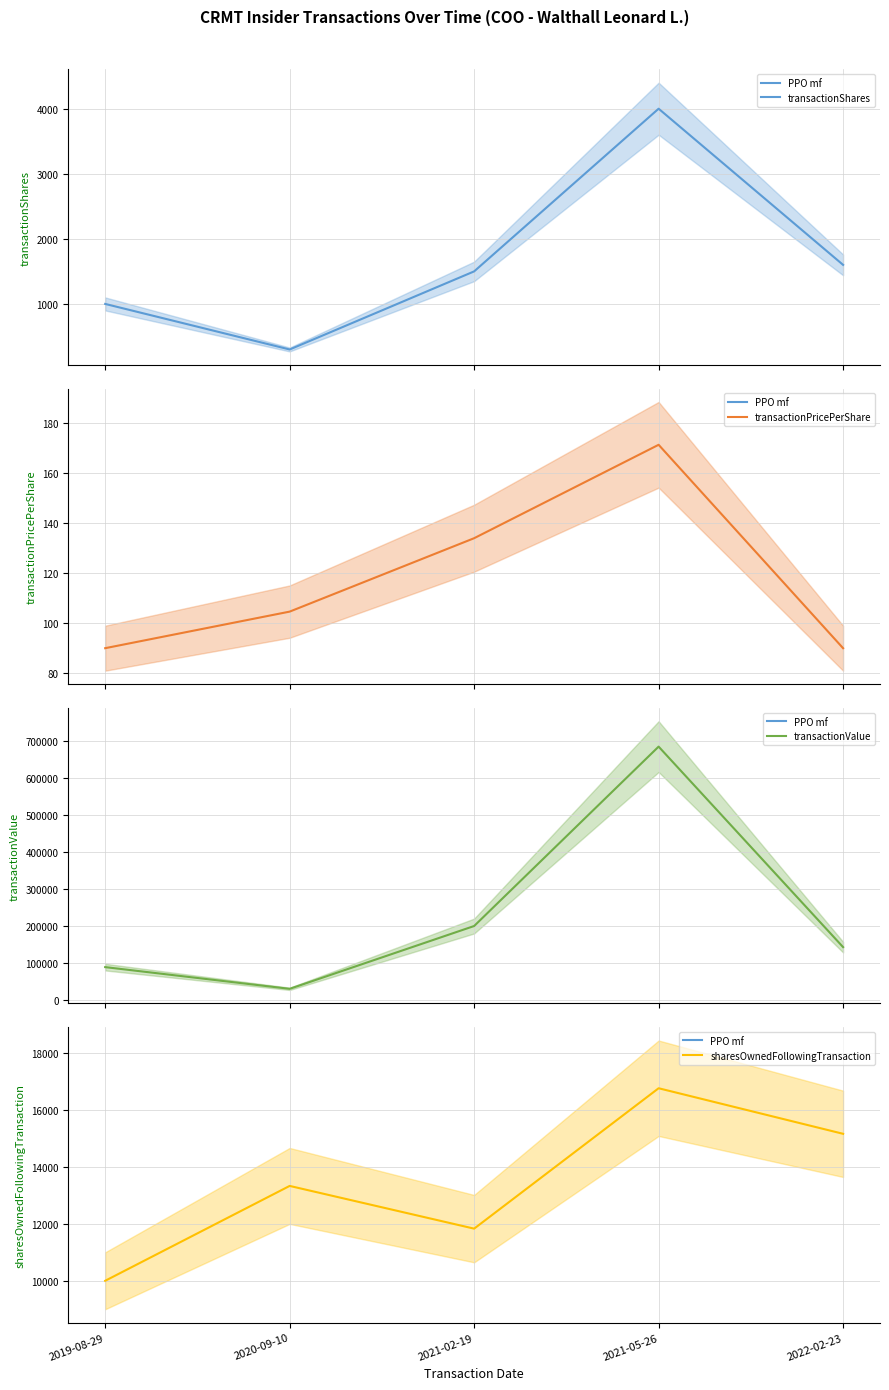

What is the difference between the maximum and minimum values in the sharesOwnedFollowingTransaction series?

6761.0